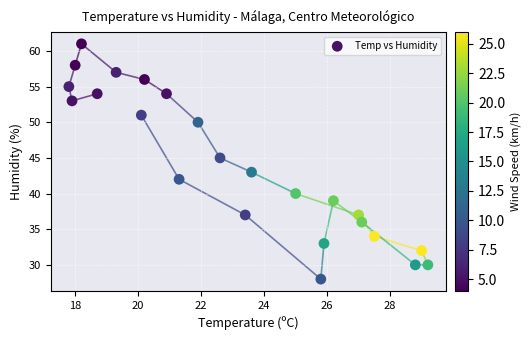

What is the range of Y values (max minus min)?

33